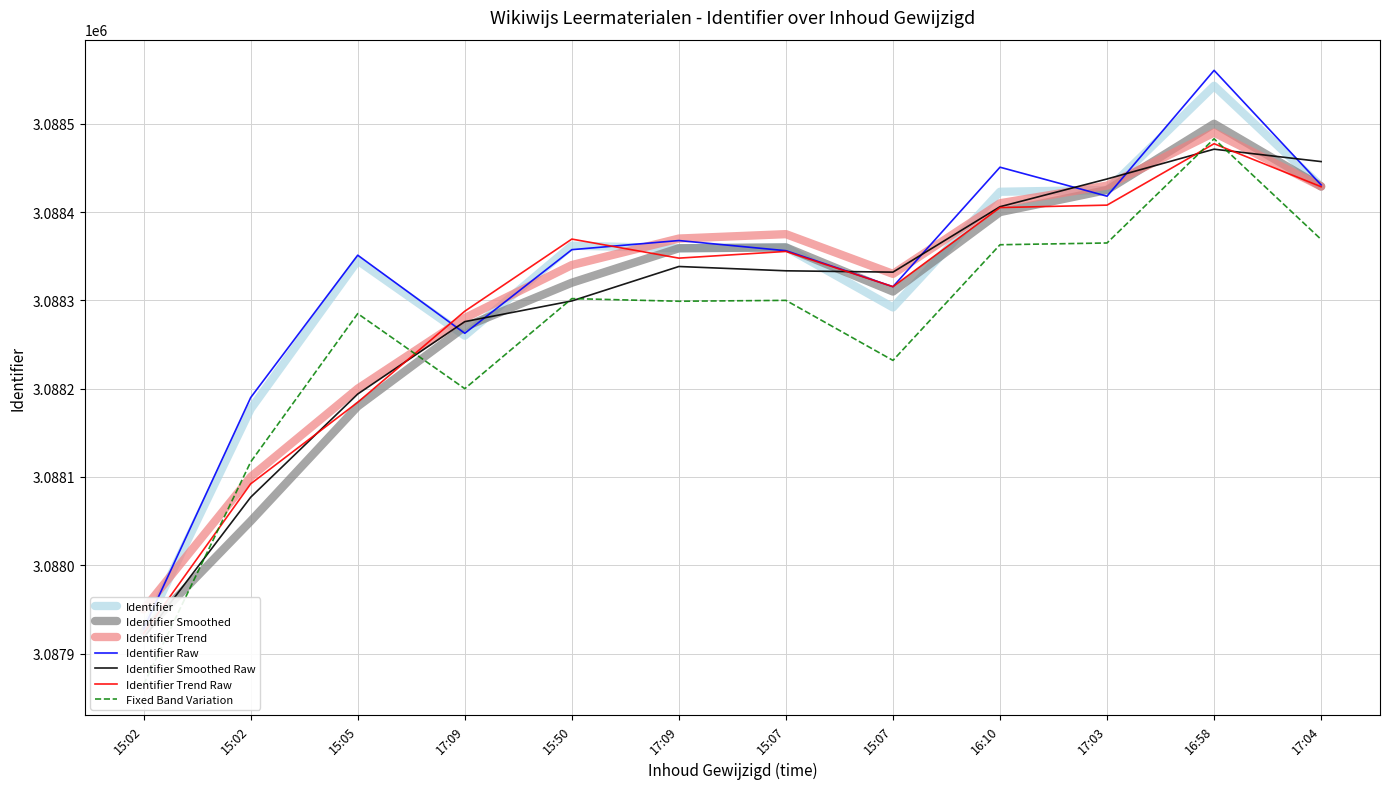

At which label does Identifier Smoothed first exceed 3088359?

15:07